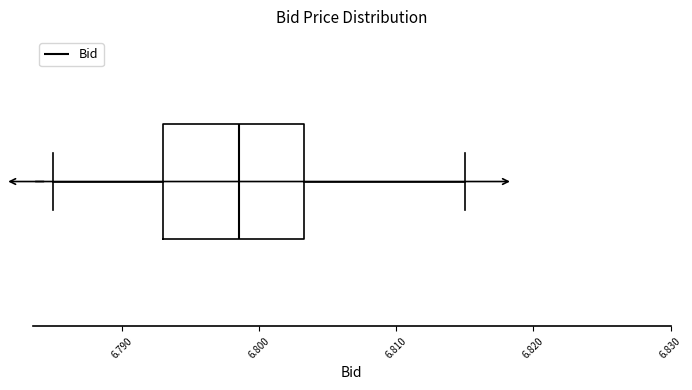

Transcribe this box plot: give where the median line is, the range the box spans, and where the two whiskers end, as read against the x-axis. The values are not printed on the chart, so give them approximately, as read against the axis.

median 6.799, box 6.793 to 6.803, whiskers 6.785 to 6.815